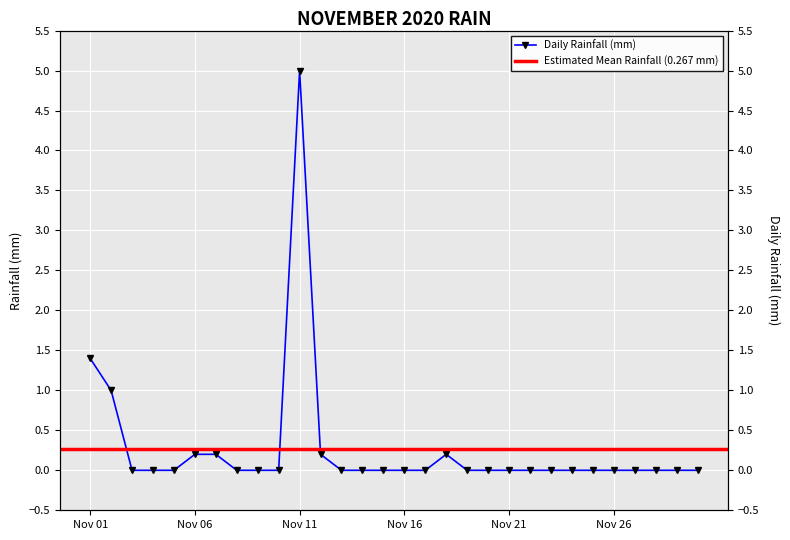

How many points are higher than both their immediate neighbors (excluding endpoints)?

2